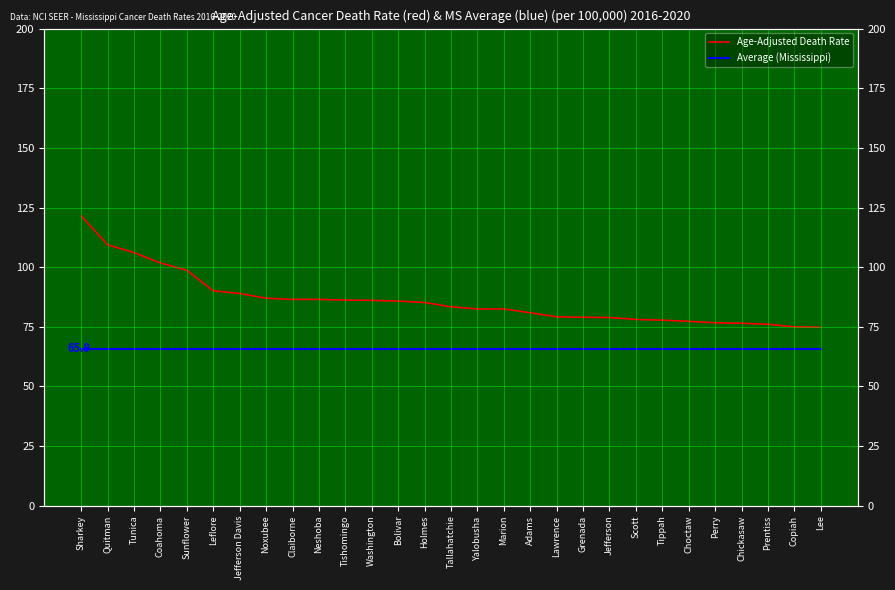

Rank the series by their maximum value, from lowest to highest.

Average (Mississippi), Age-Adjusted Death Rate